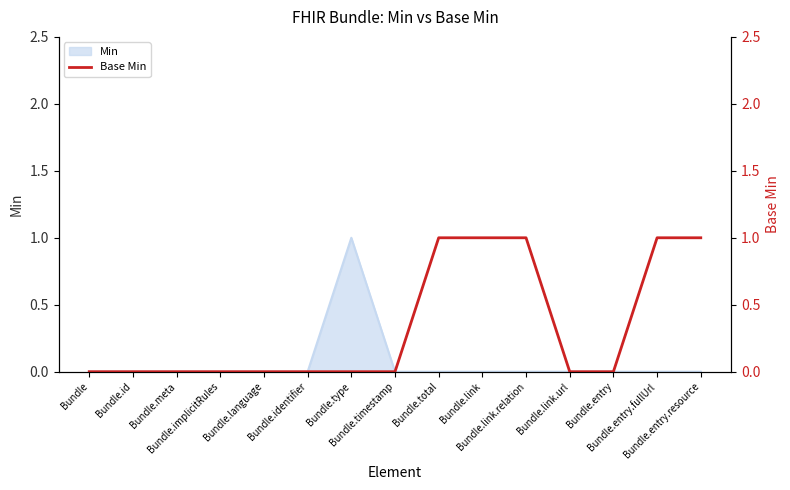

How many lines are shown in the chart?

1